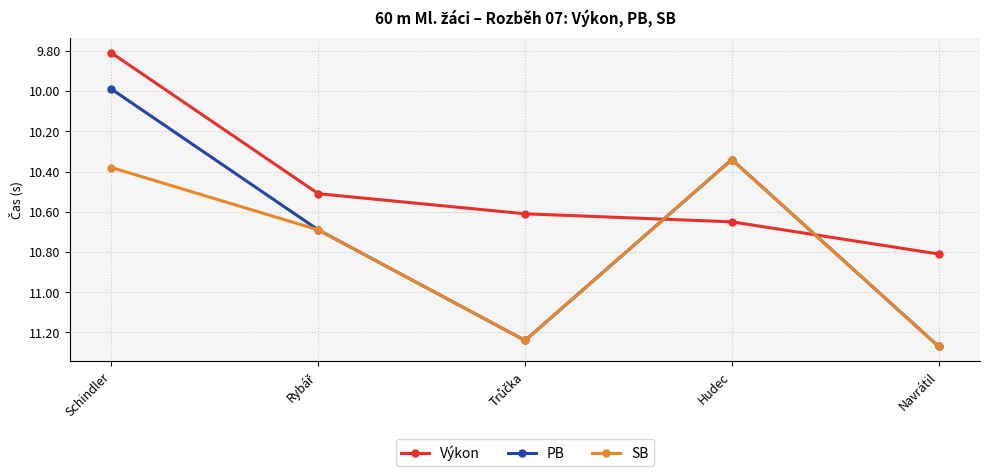

True or false: SB has more than 0 interior local peaks.

True